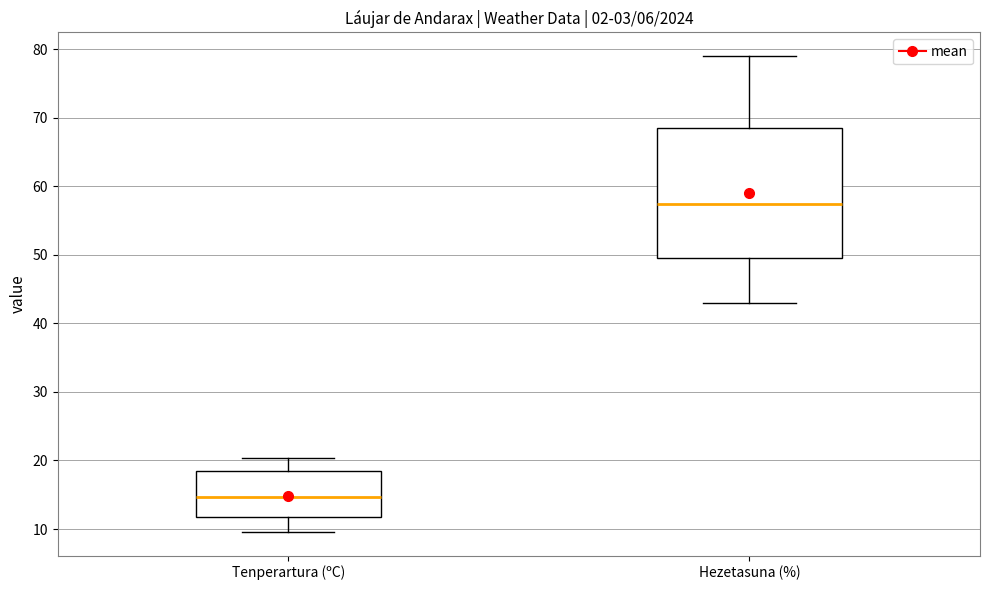

Reading left to right, transcribe this box plot: for each box, give where its median line is, the range the box spans, and where its two whiskers end, as read against the y-axis. The values are not printed on the chart, so give them approximately, as read against the axis.

Tenperartura (ºC): median 15, box 12 to 18, whiskers 10 to 20
Hezetasuna (%): median 58, box 50 to 69, whiskers 43 to 79